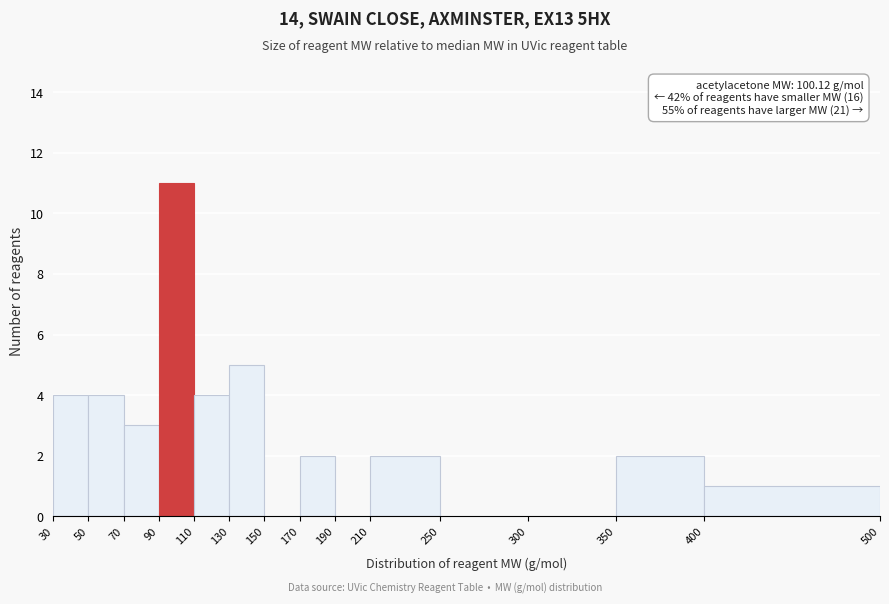

Which range on the x-axis has the tallest bar?

90 to 110